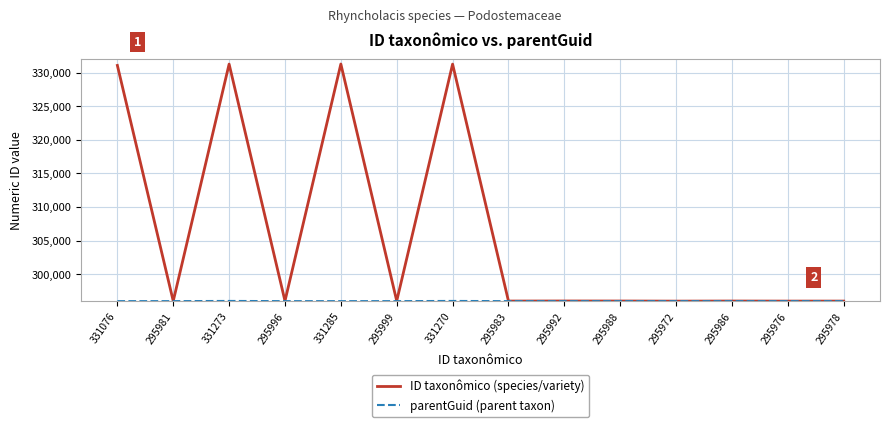

Which series has the largest total across all categories?

ID taxonômico (species/variety)